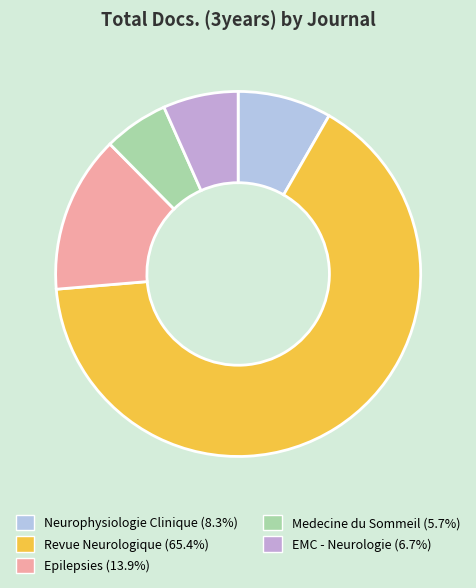

To the nearest percent, what percentage of the pie is Neurophysiologie Clinique?

8%